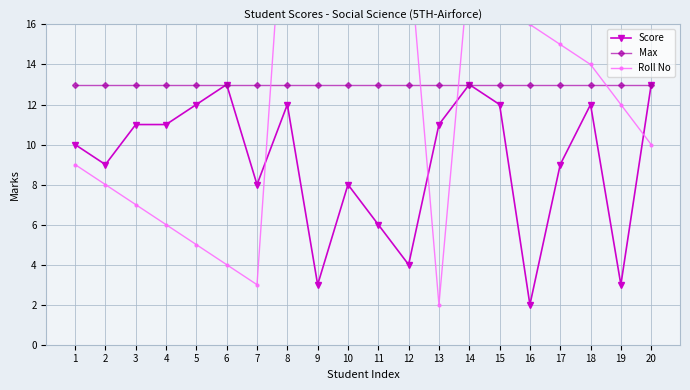

What is the spread (max minus min) of values at 12?

16